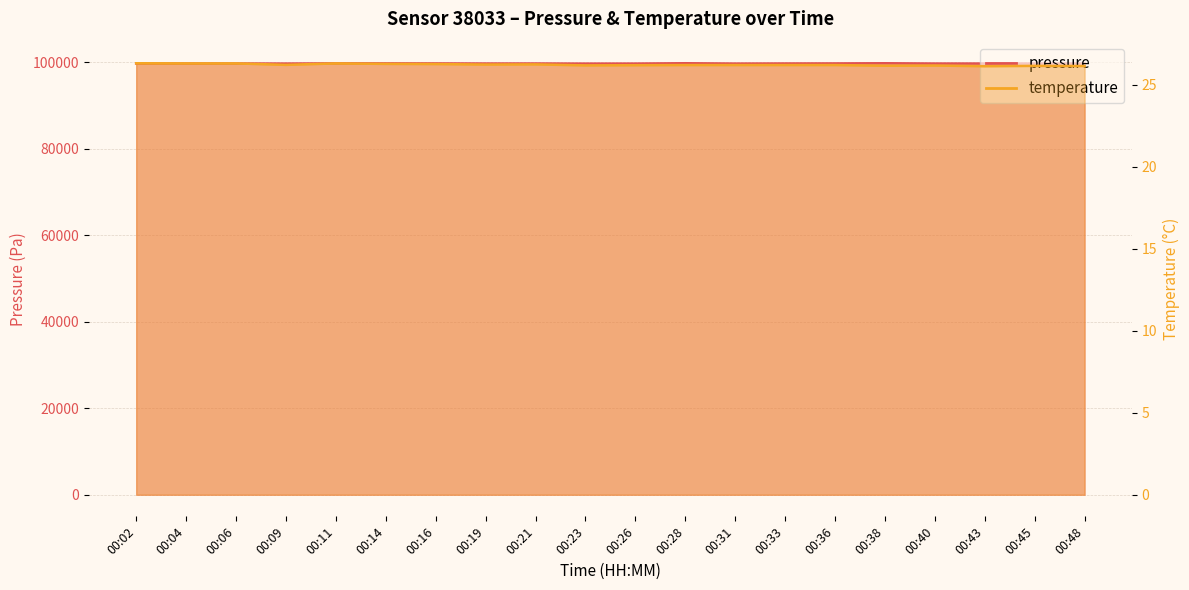

The value of temperature at 00:36 is 45.8. True or false?

False